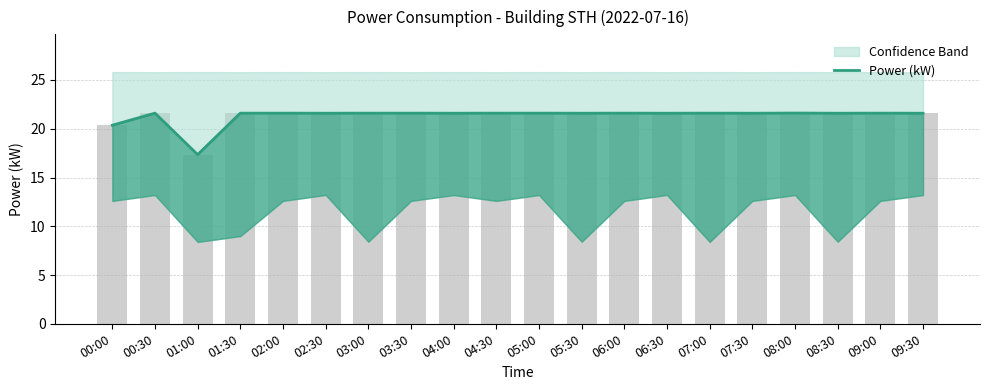

The value at 08:30 is 6.0. True or false?

False